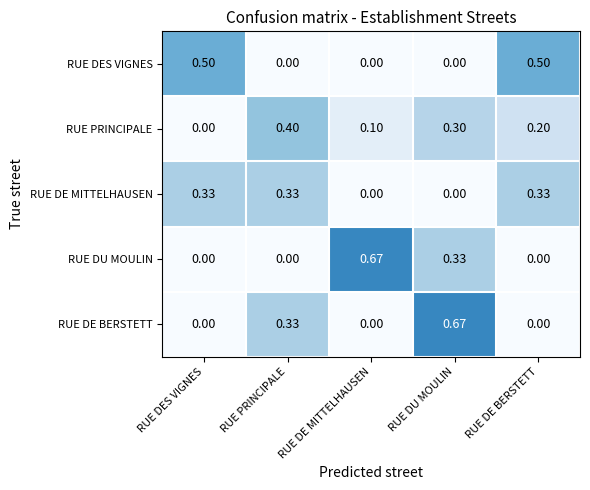

At which category is the sum across all series the highest?

RUE DU MOULIN